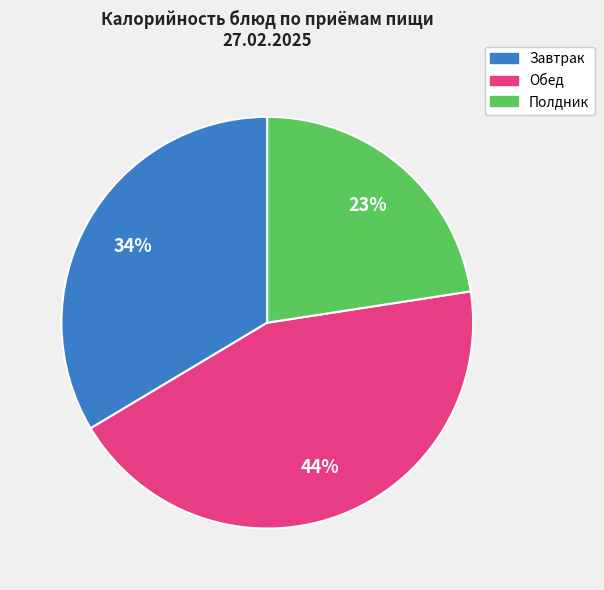

Does any single category account for the majority?

No